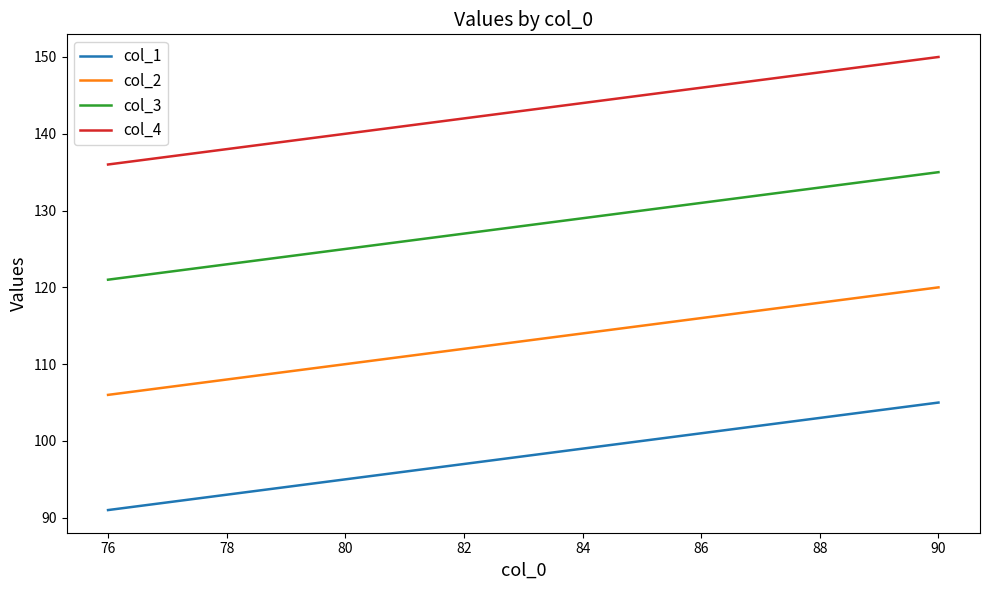

List the series in order of their overall mean, lowest first.

col_1, col_2, col_3, col_4